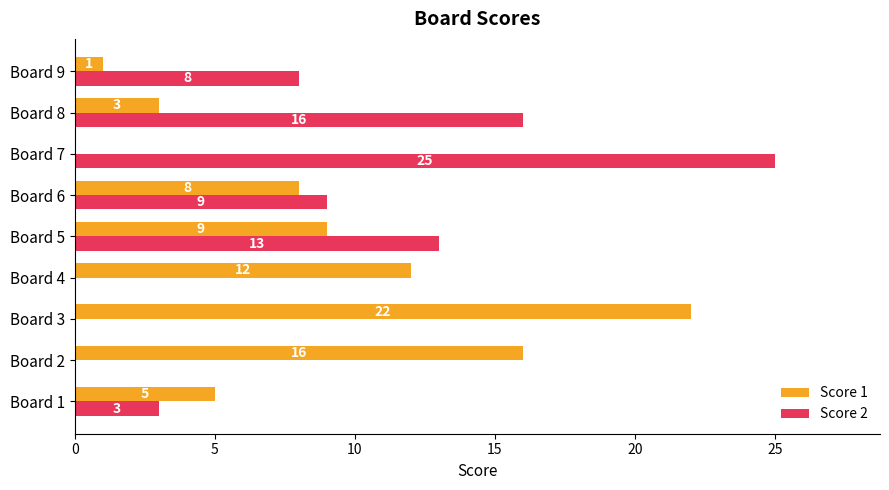

How many categories are shown in the chart?

9